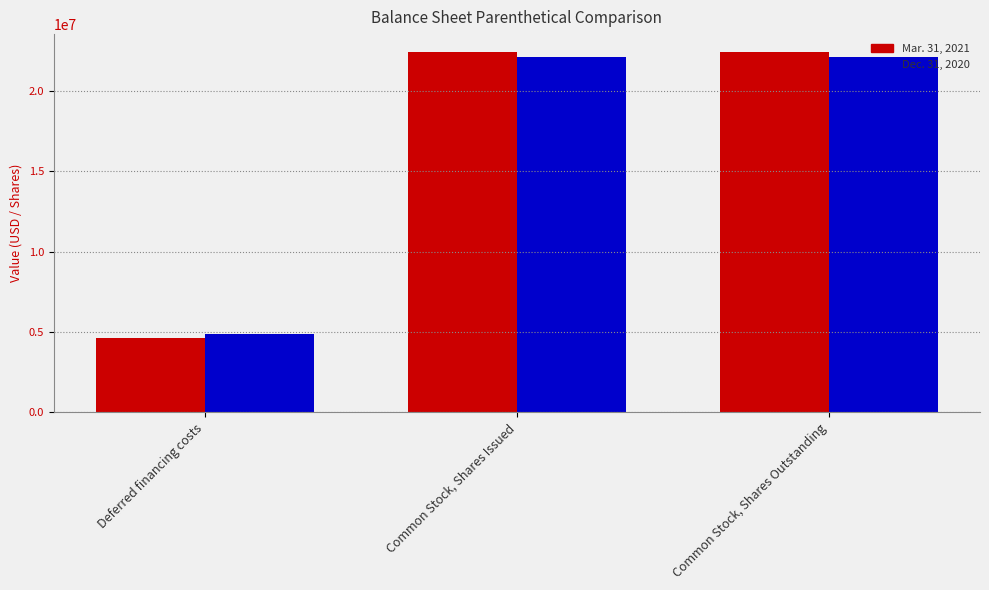

Rank the series at Common Stock, Shares Outstanding from lowest to highest value.

Dec. 31, 2020, Mar. 31, 2021